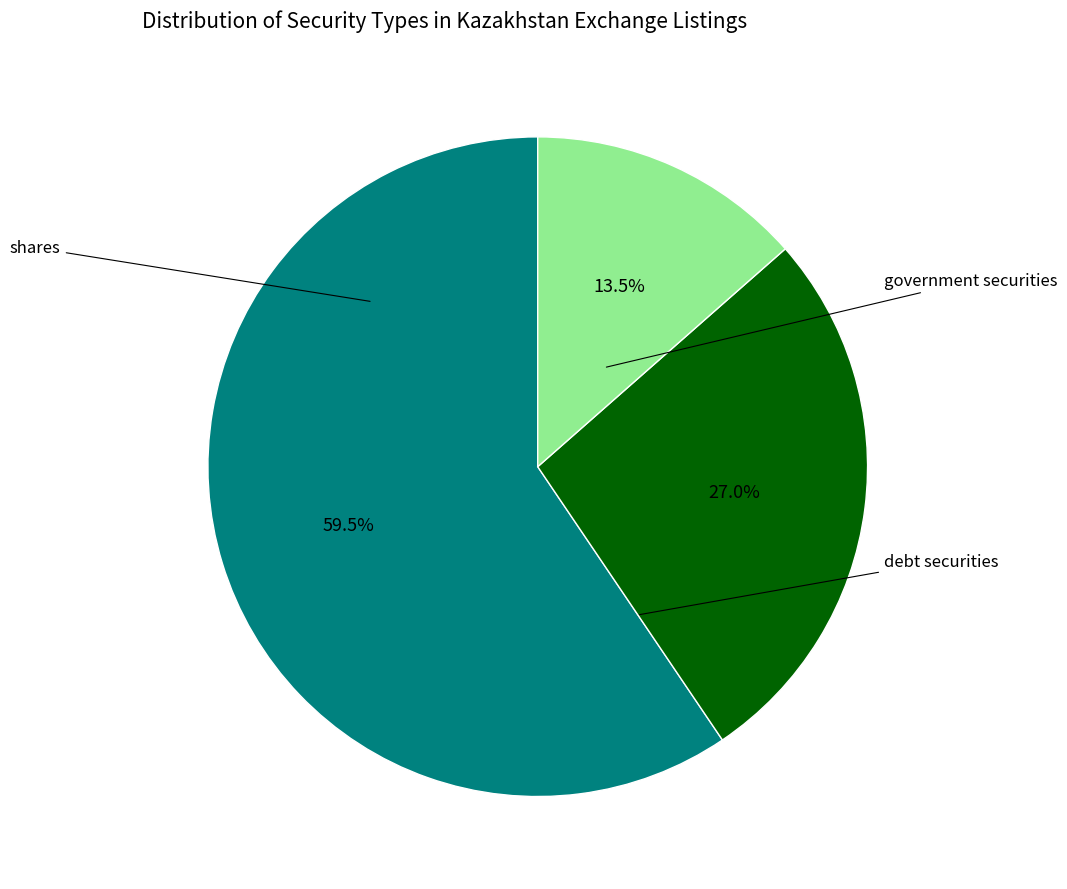

Is there a majority slice in this chart?

Yes